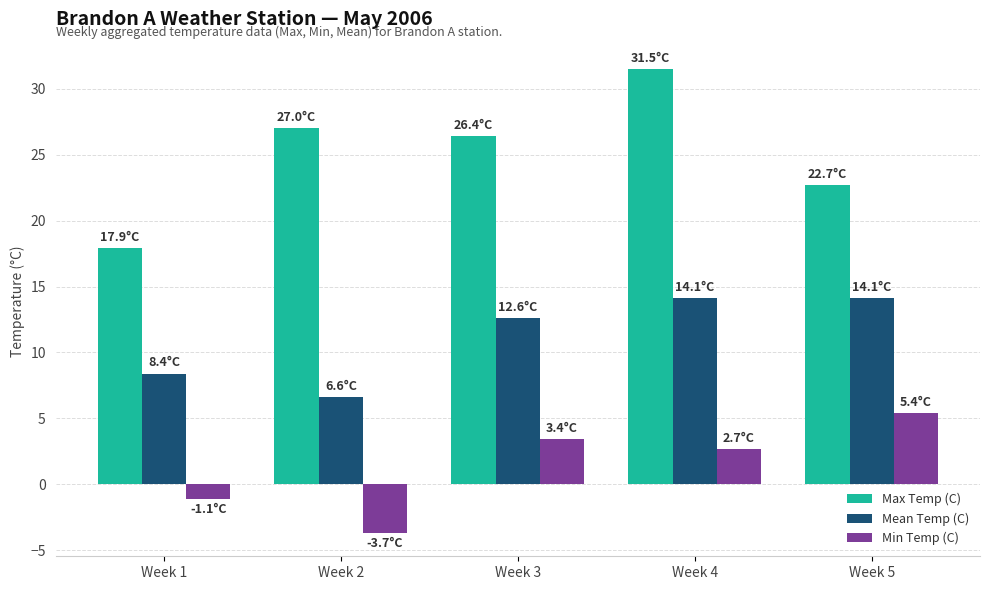

What is the average value of the Min Temp (C) series?

1.3